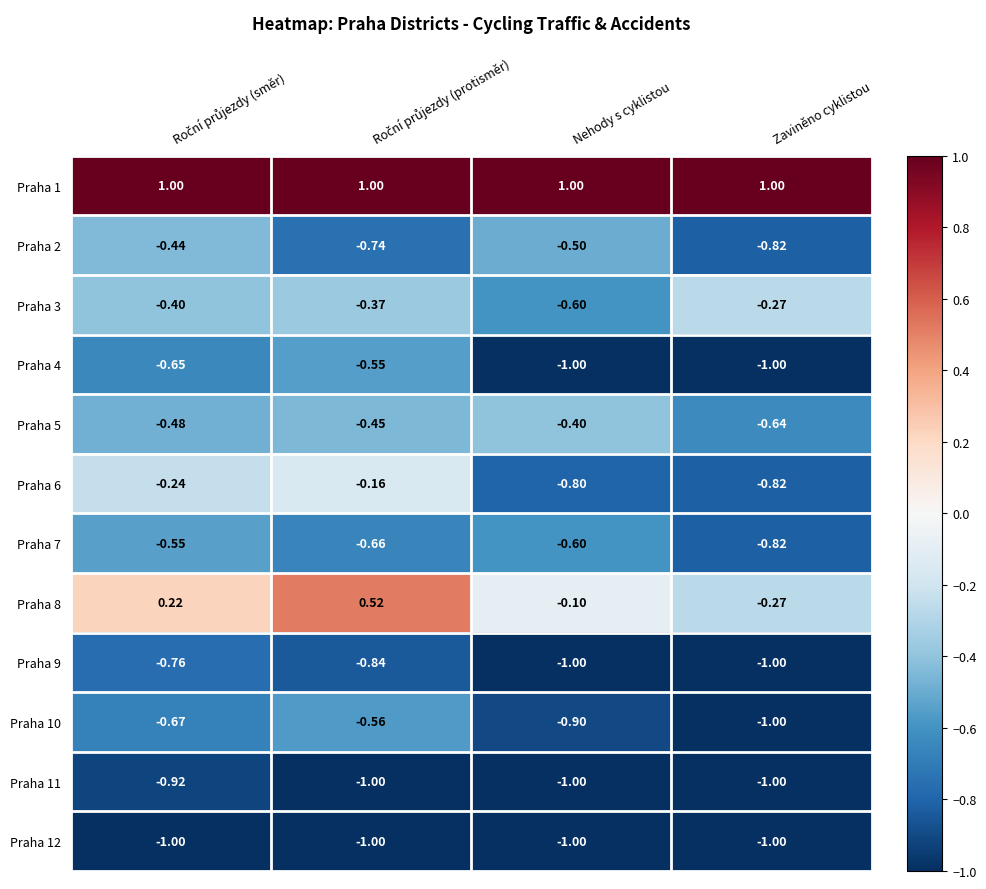

At how many categories does at least one series exceed 0?

4